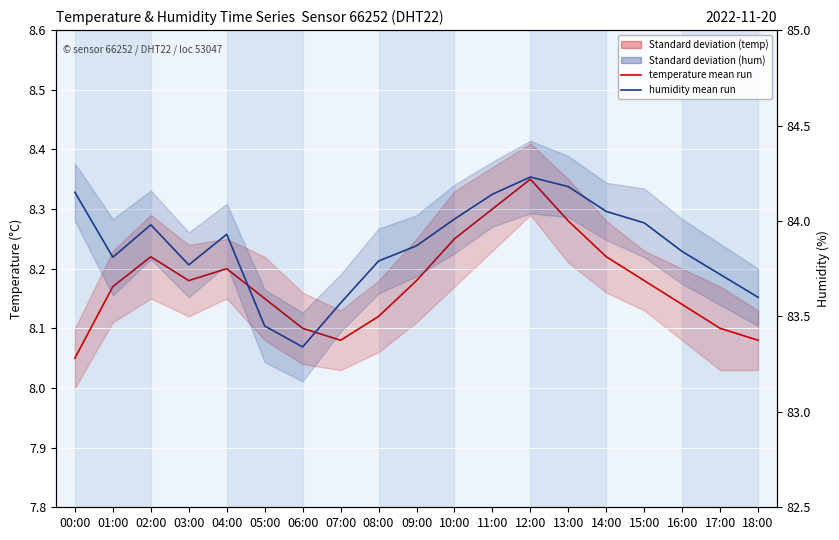

True or false: humidity has more than 0 interior local peaks.

True